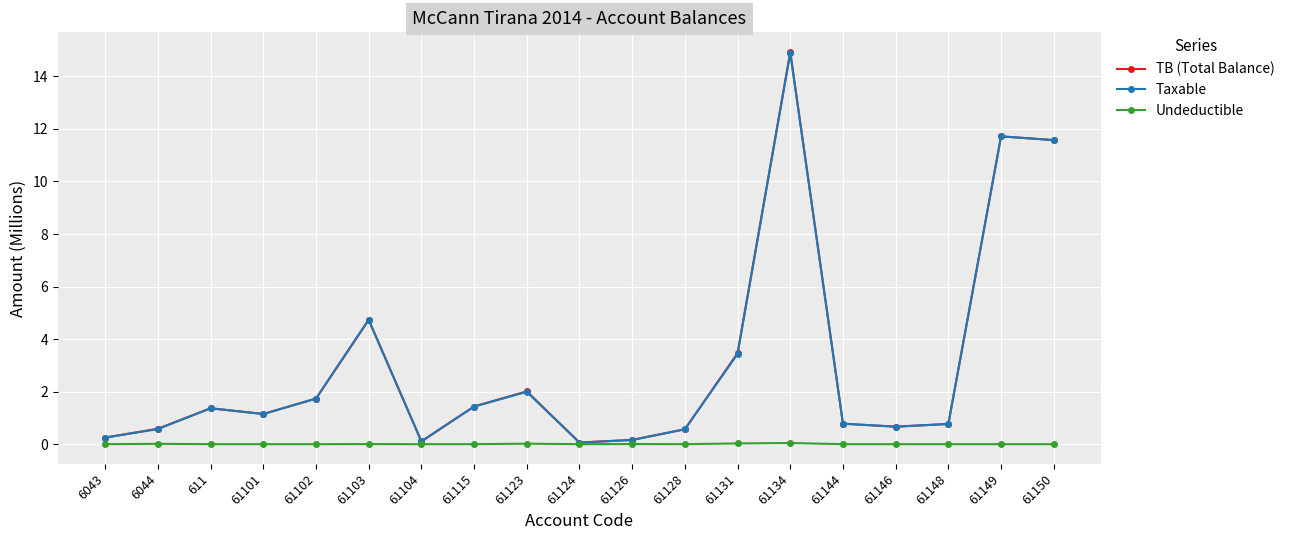

What is the total value across all series at 61131?

6.9